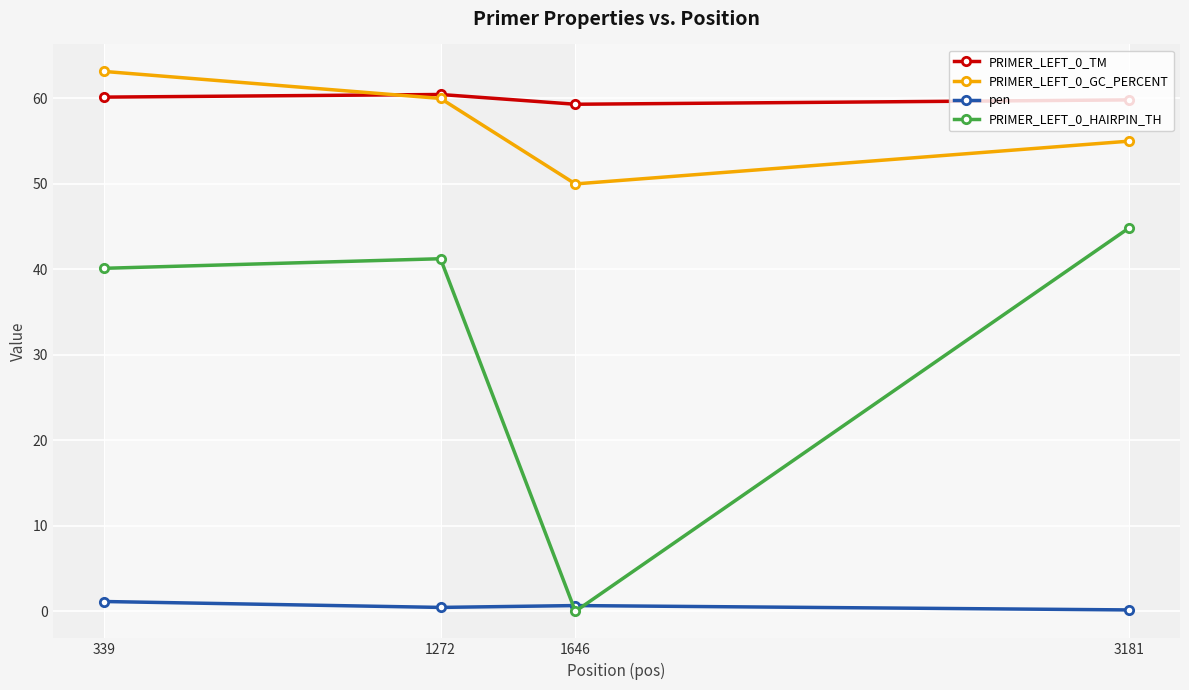

How many distinct data groups are displayed?

4